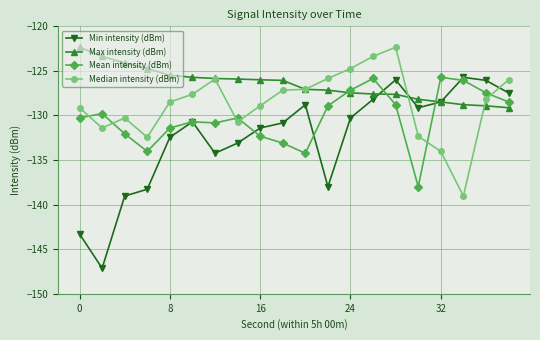

True or false: Min intensity (dBm) and Mean intensity (dBm) intersect in this chart.

True